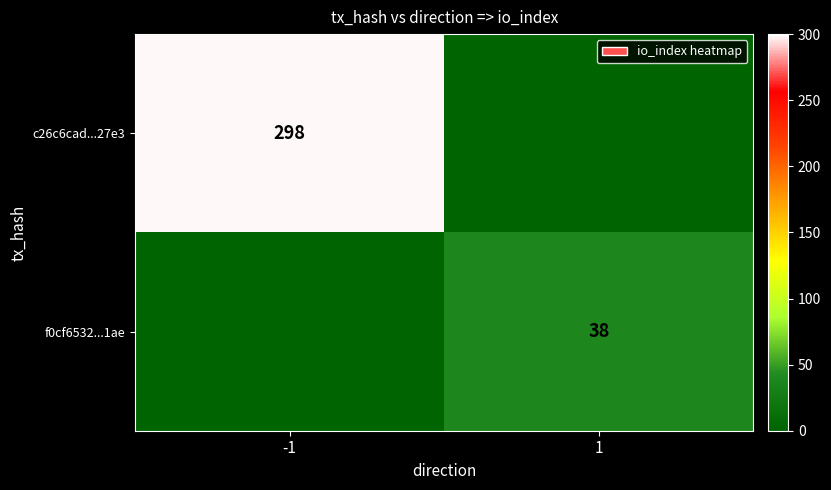

Which label corresponds to the smallest value in the chart?

1